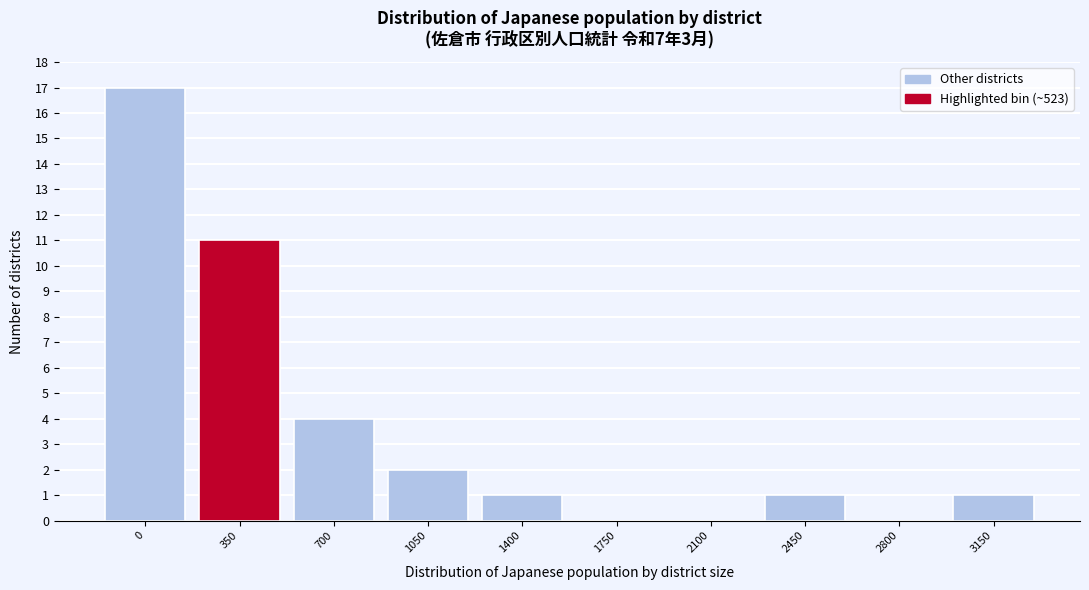

Reading right to left, what are all the values shown in this chart?

3150=1	2800=0	2450=1	2100=0	1750=0	1400=1	1050=2	700=4	350=11	0=17